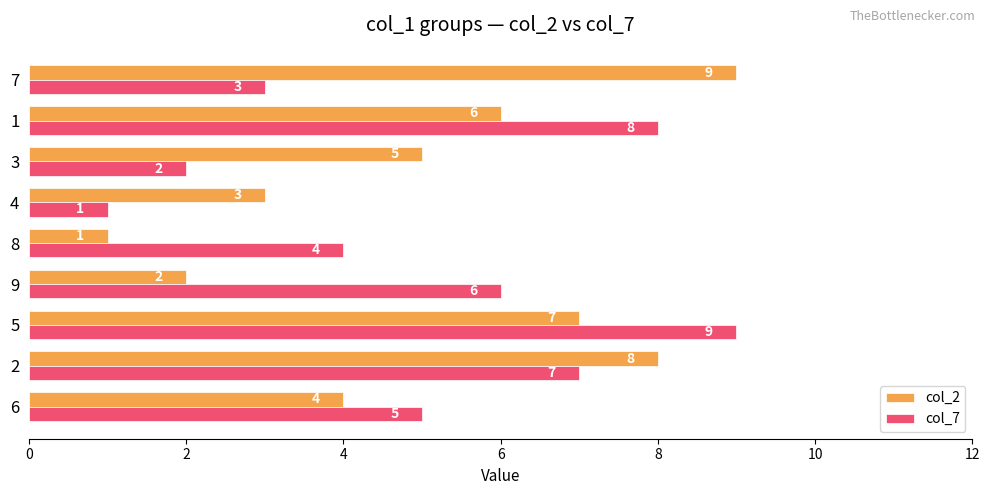

Rank the series at 7 from highest to lowest value.

col_2, col_7